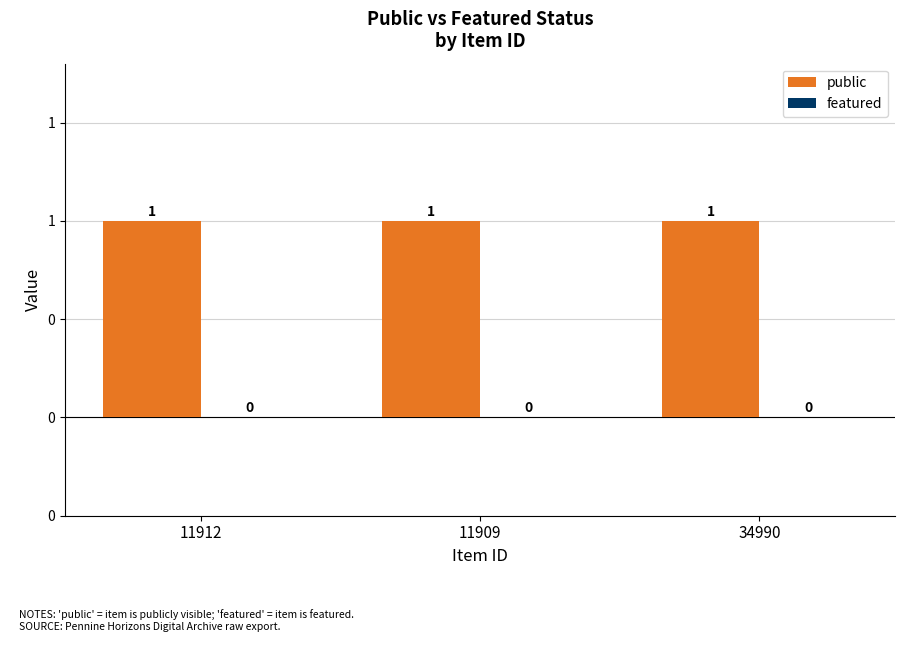

Reading left to right, extract all data points from this chart.

public: 11912=1	11909=1	34990=1
featured: 11912=0	11909=0	34990=0